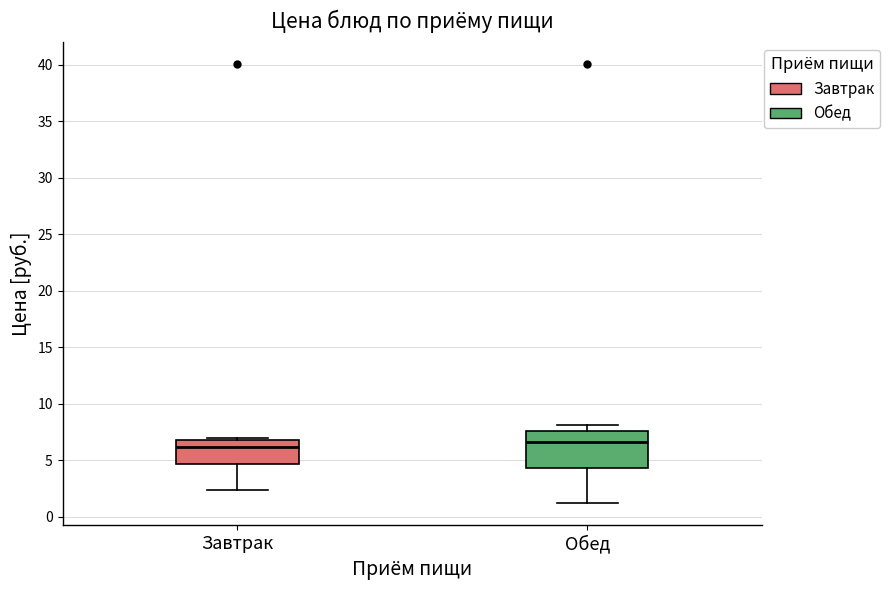

Where is the lower edge of the box for Обед on the y-axis? The values are not printed on the chart, so give them approximately, as read against the axis.

4.5